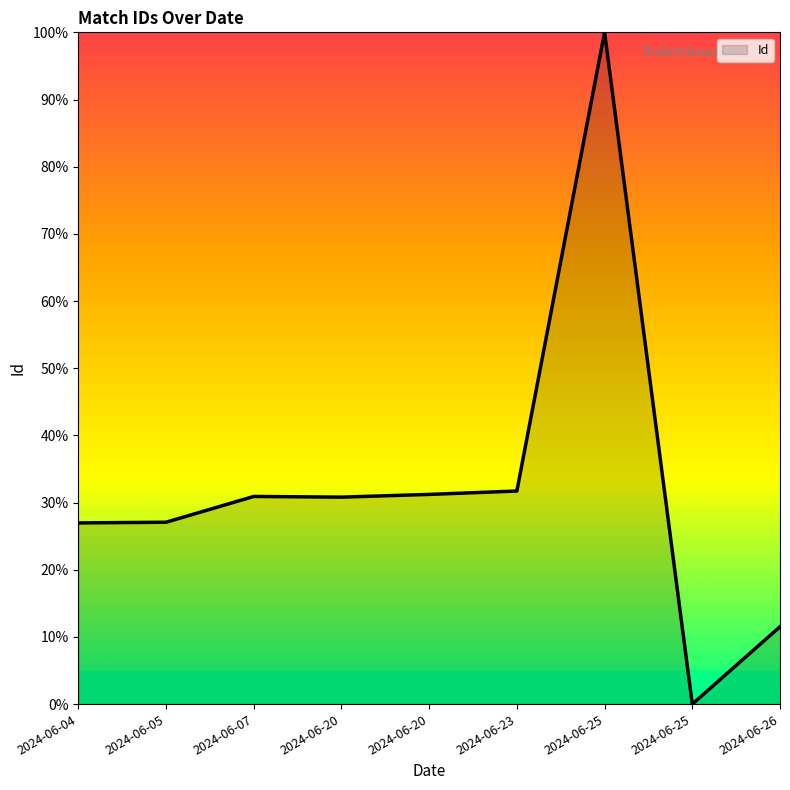

How many values are above zero?

8